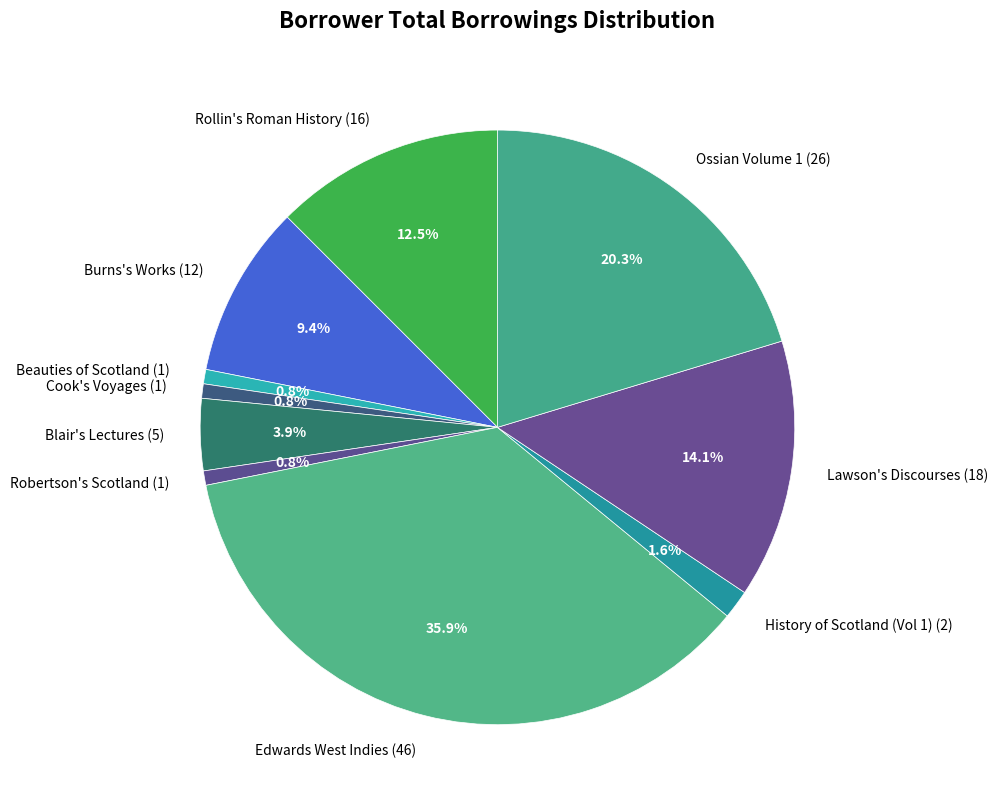

True or false: Cook's Voyages accounts for 7% of the total.

False